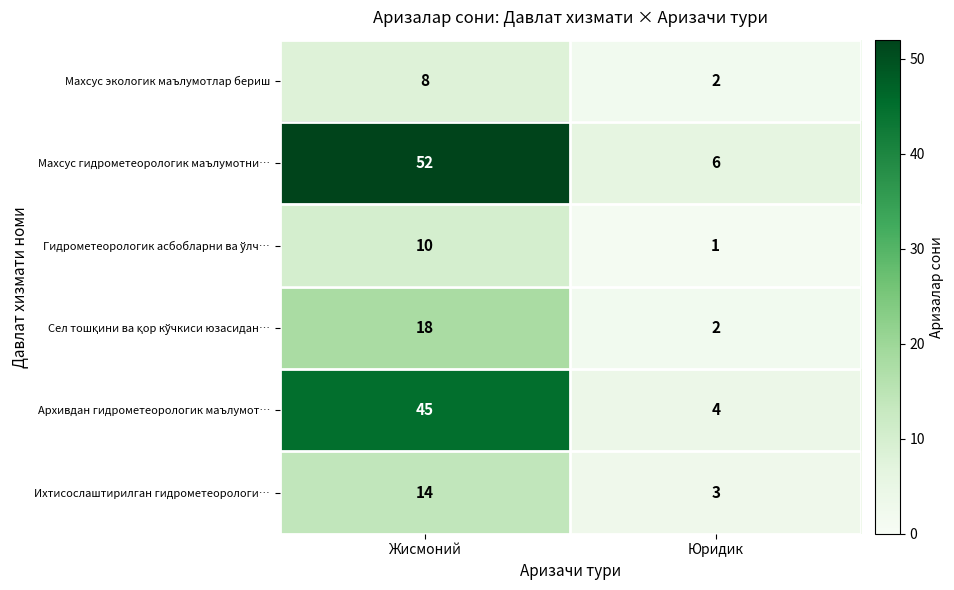

What is the approximate value of Архивдан гидрометеорологик маълумот… at Жисмоний, to the nearest 5?

45